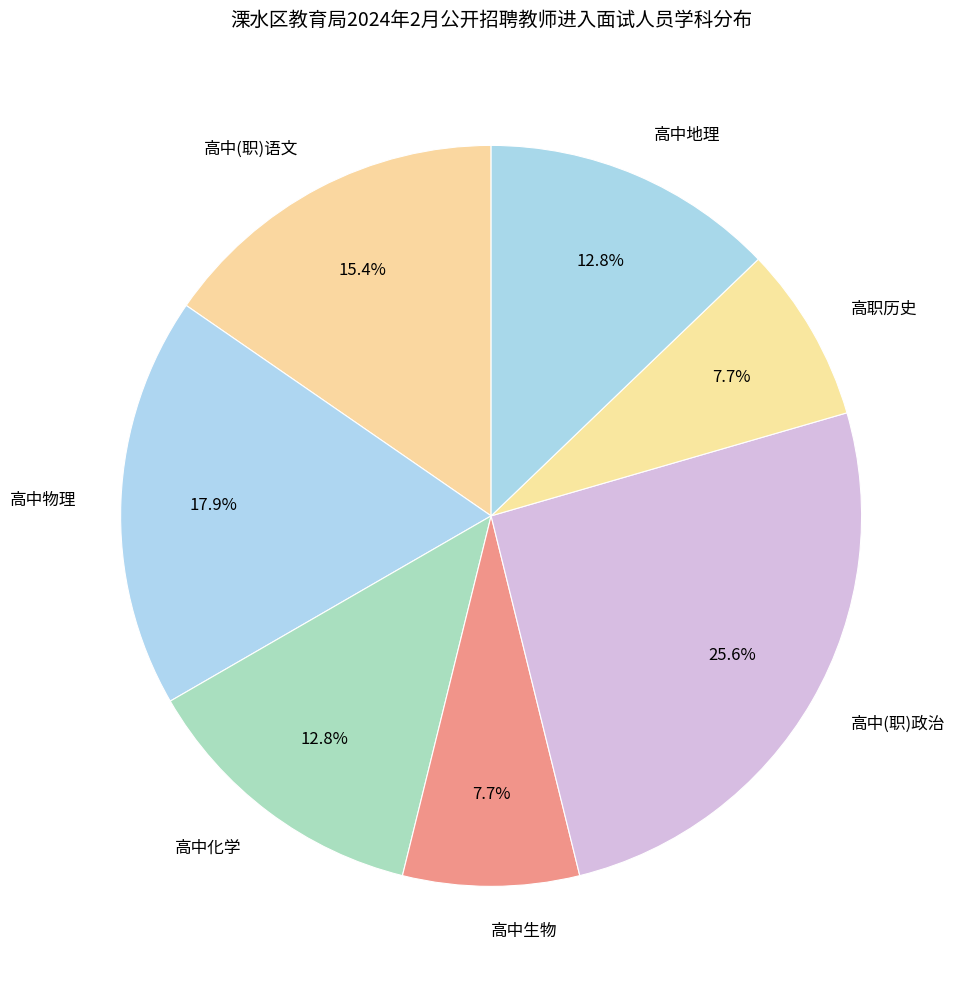

What percentage do 高中化学 and 高职历史 together represent?

20.5%